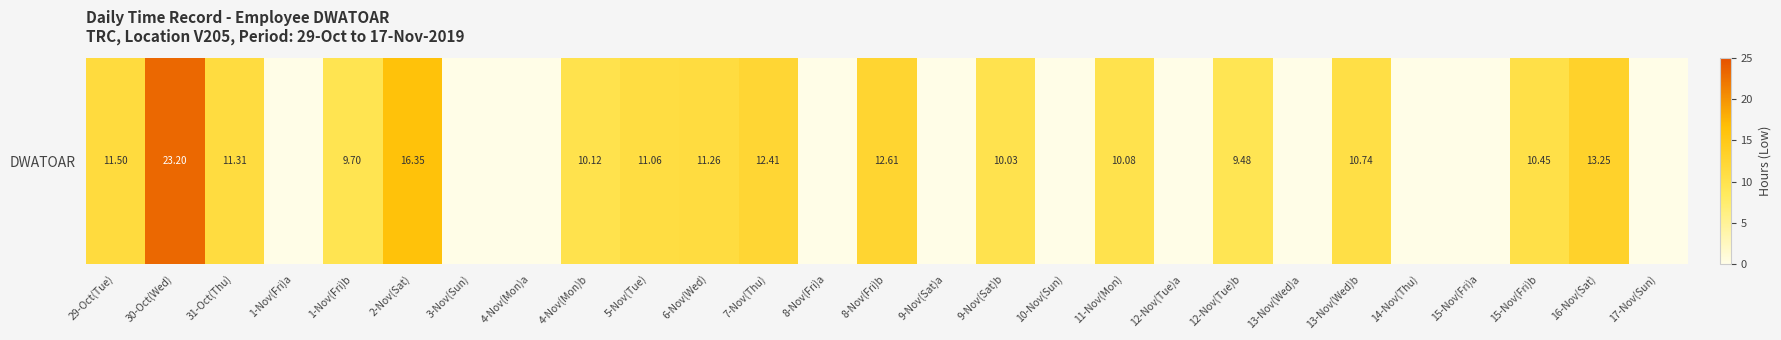

Rank the categories by value from highest to lowest.

30-Oct(Wed), 2-Nov(Sat), 16-Nov(Sat), 8-Nov(Fri)b, 7-Nov(Thu), 29-Oct(Tue), 31-Oct(Thu), 6-Nov(Wed), 5-Nov(Tue), 13-Nov(Wed)b, 15-Nov(Fri)b, 4-Nov(Mon)b, 11-Nov(Mon), 9-Nov(Sat)b, 1-Nov(Fri)b, 12-Nov(Tue)b, 1-Nov(Fri)a, 3-Nov(Sun), 4-Nov(Mon)a, 8-Nov(Fri)a, 9-Nov(Sat)a, 10-Nov(Sun), 12-Nov(Tue)a, 13-Nov(Wed)a, 14-Nov(Thu), 15-Nov(Fri)a, 17-Nov(Sun)